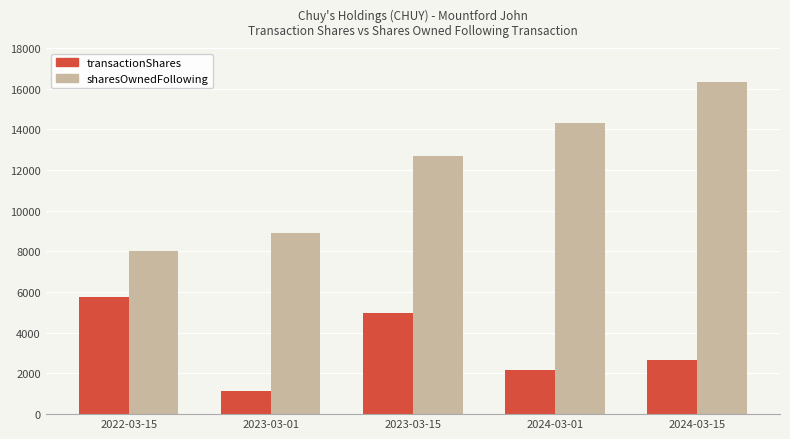

What is the minimum value shown in the chart?

1138